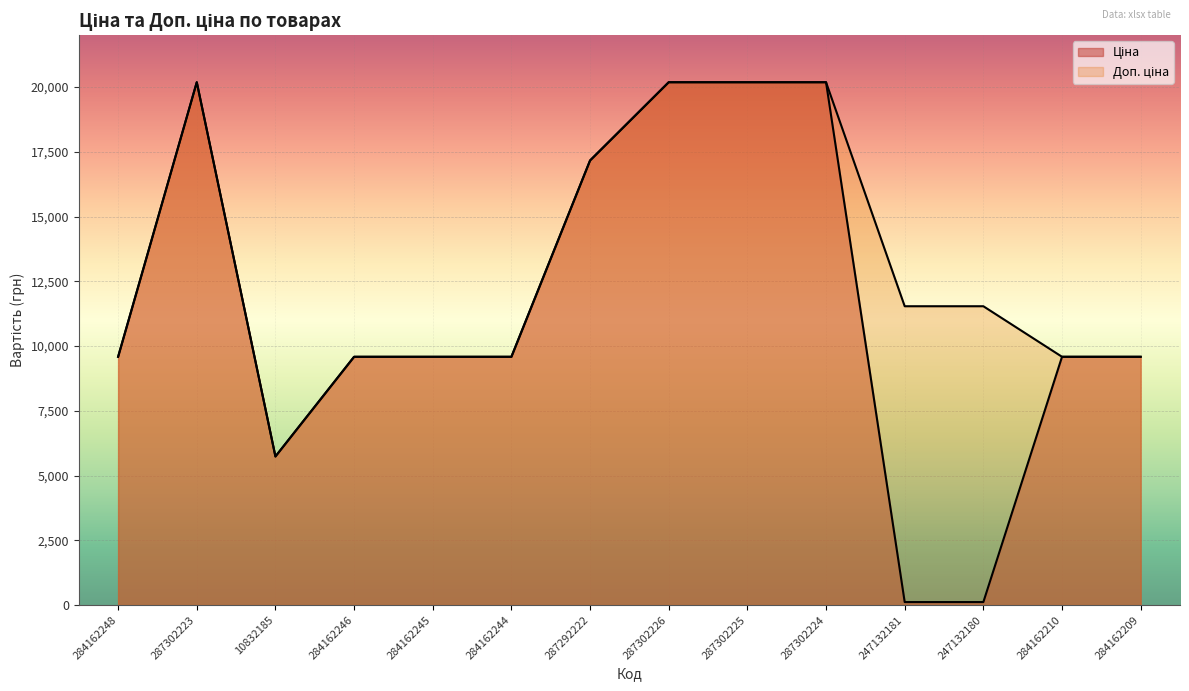

What is the minimum value shown in the chart?

115.4